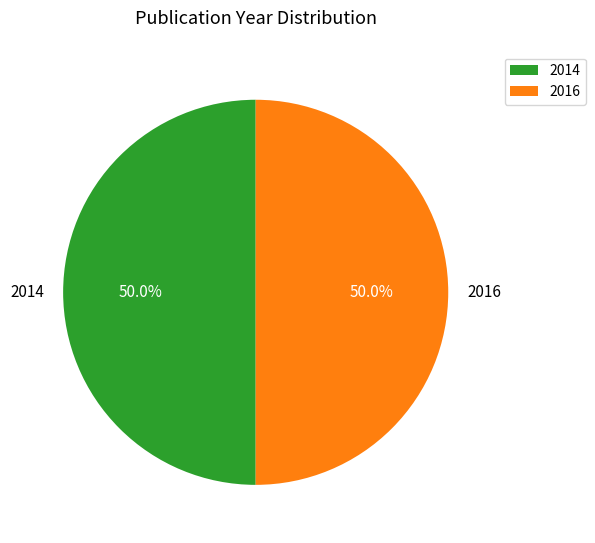

Combined, do 2016 and 2014 account for over 50%?

Yes